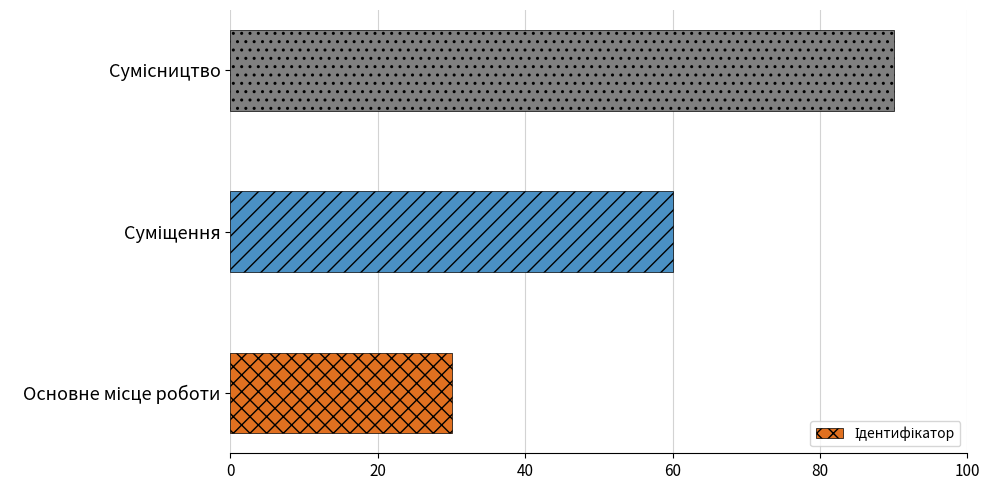

How many bars are there in total?

3